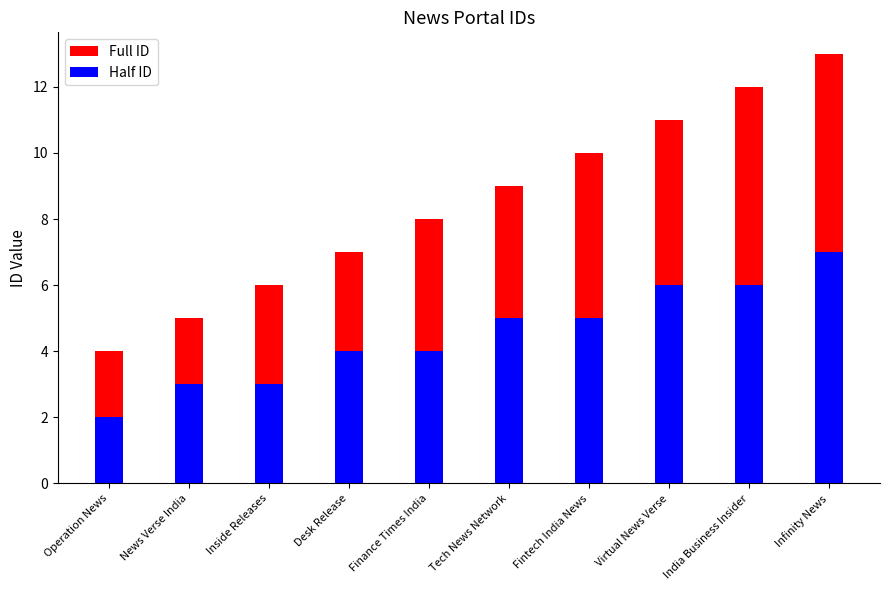

How many groups of bars are there?

10